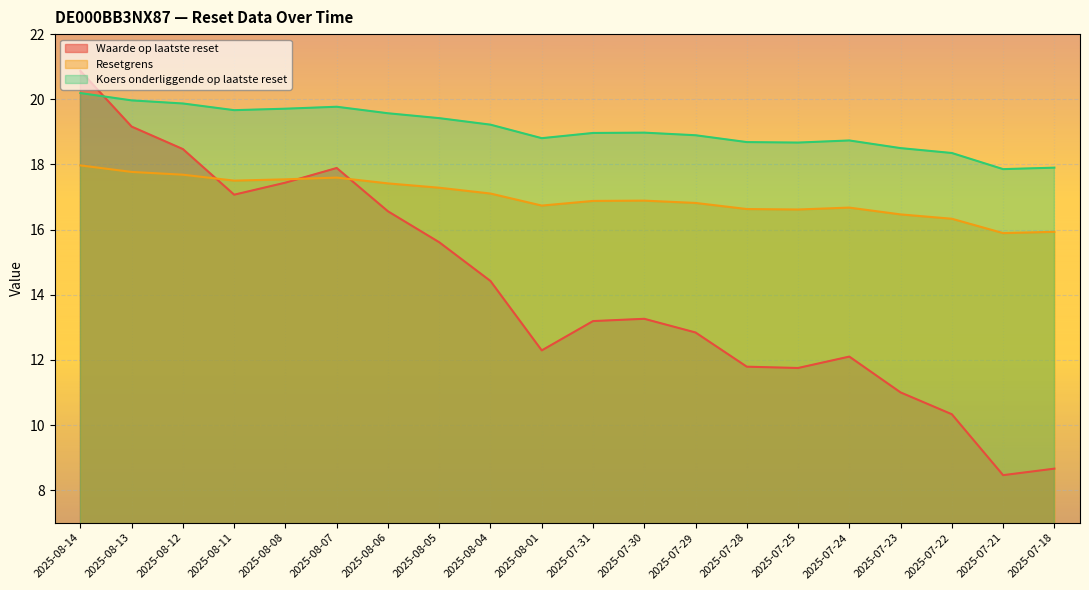

Is it true that Resetgrens equals 28.5 at 2025-07-21?

False